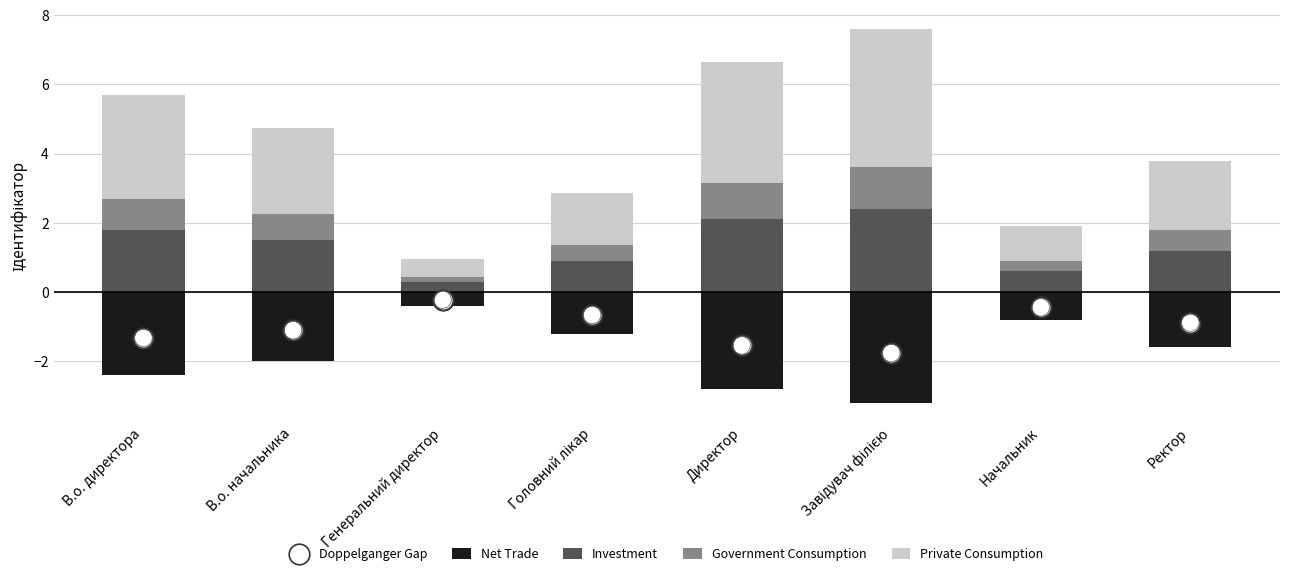

Which series contains the highest Y value?

Private Consumption